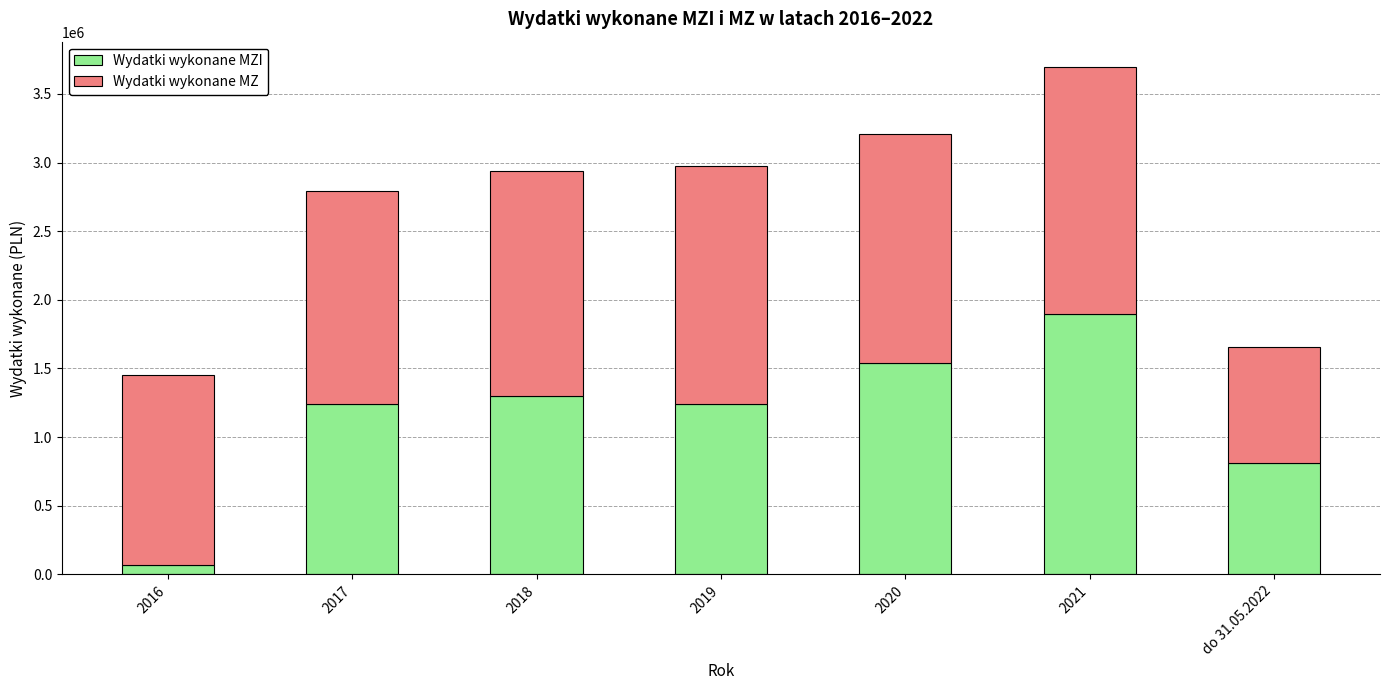

At which category is the sum across all series the highest?

2021